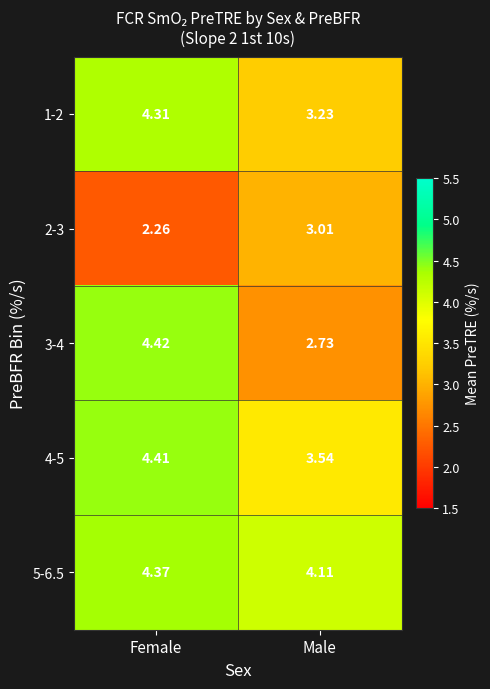

Rank the series at Female from lowest to highest value.

2-3, 1-2, 5-6.5, 4-5, 3-4